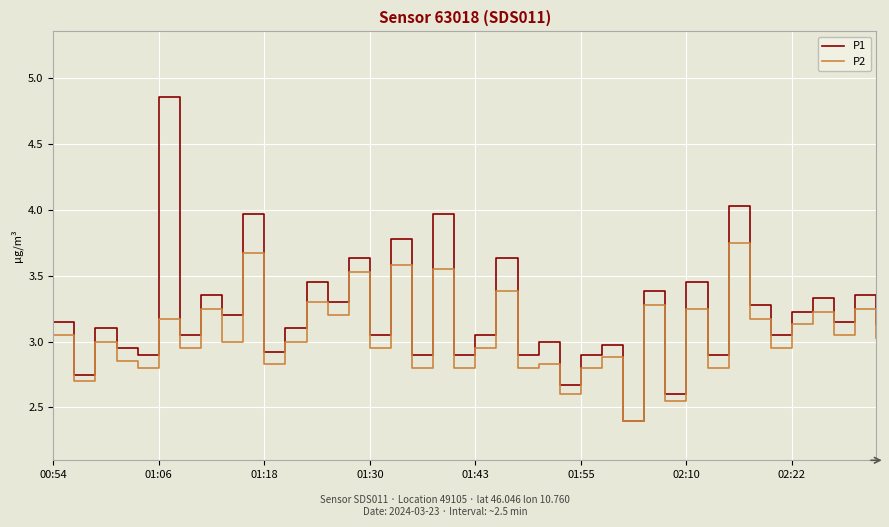

List the series in order of their overall mean, highest first.

P1, P2